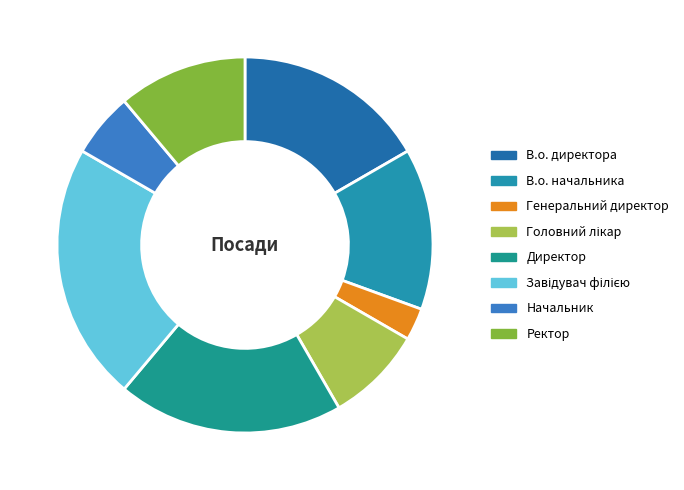

To the nearest percent, what portion does Ректор represent?

11%